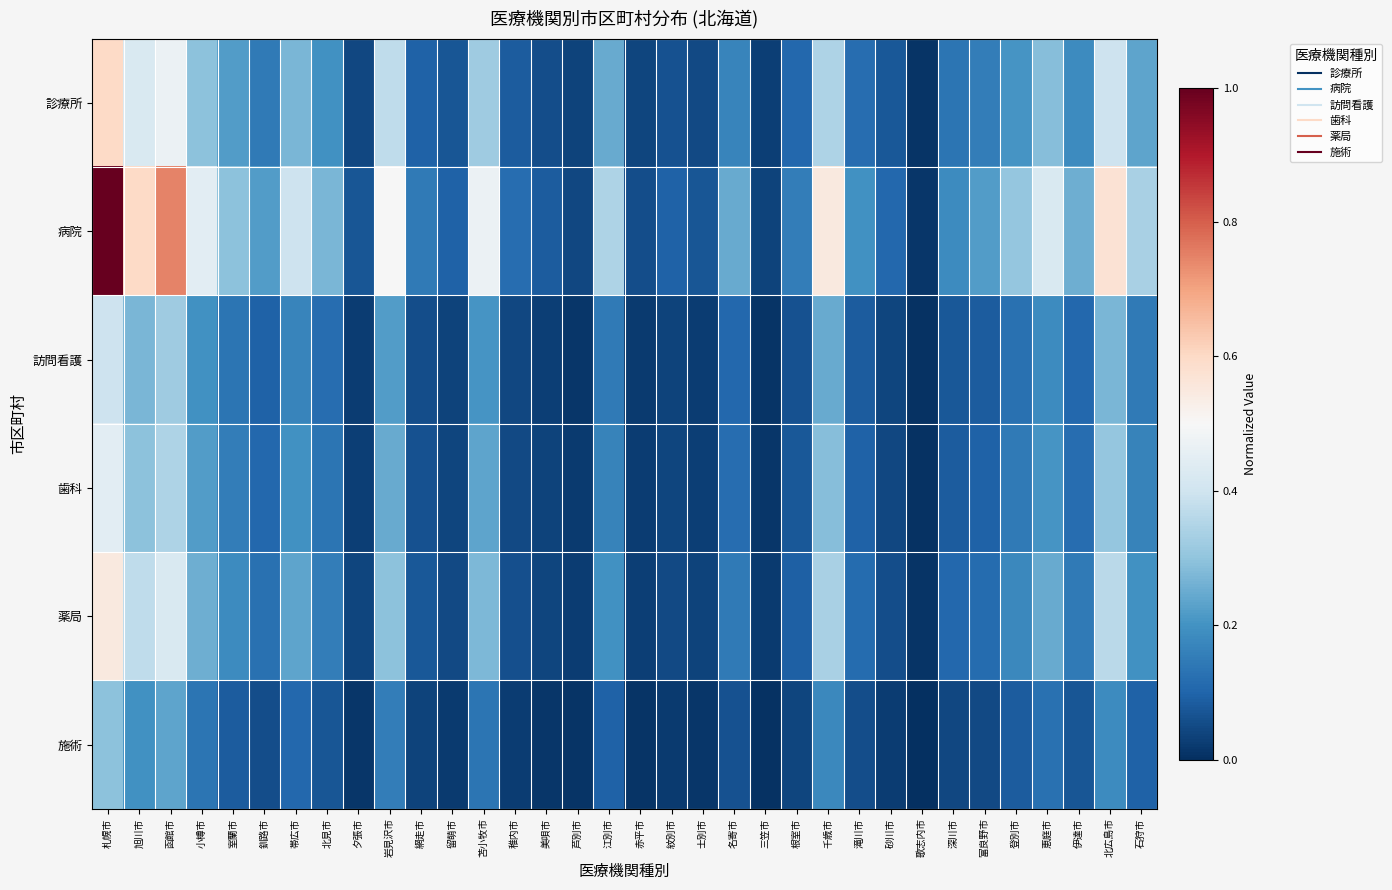

At how many categories does at least one series exceed 0?

34